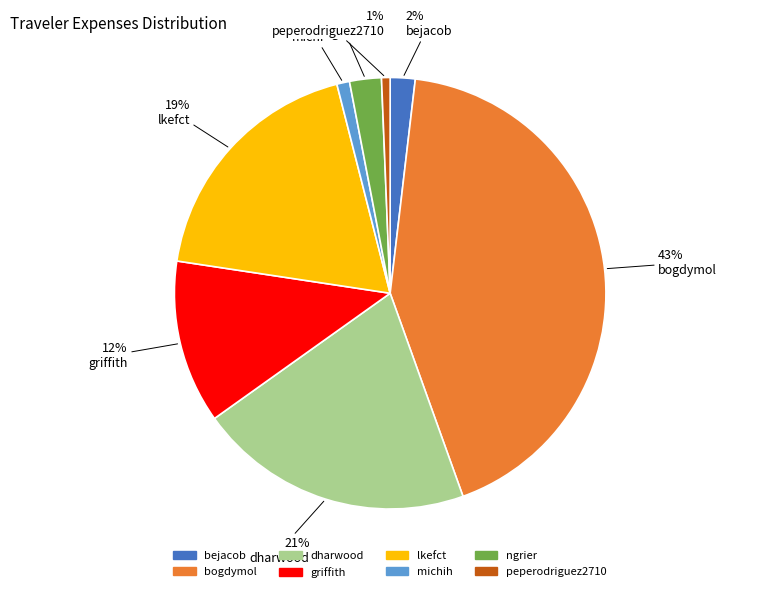

Which has a higher value, dharwood or michih?

dharwood